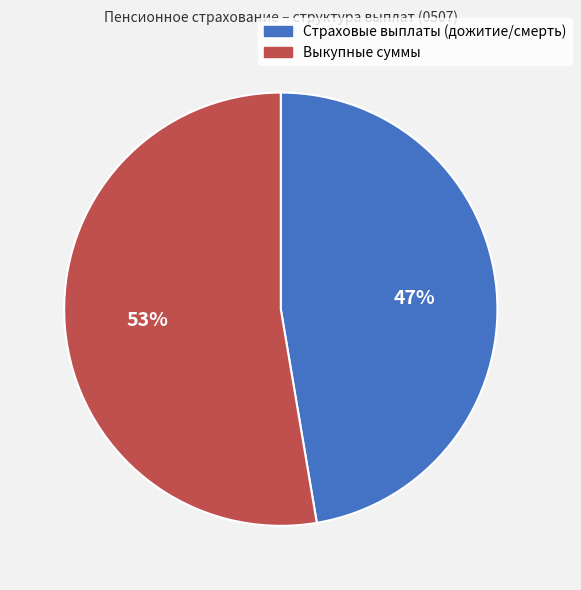

Which category has the smallest portion of the pie?

Страховые выплаты (дожитие/смерть)